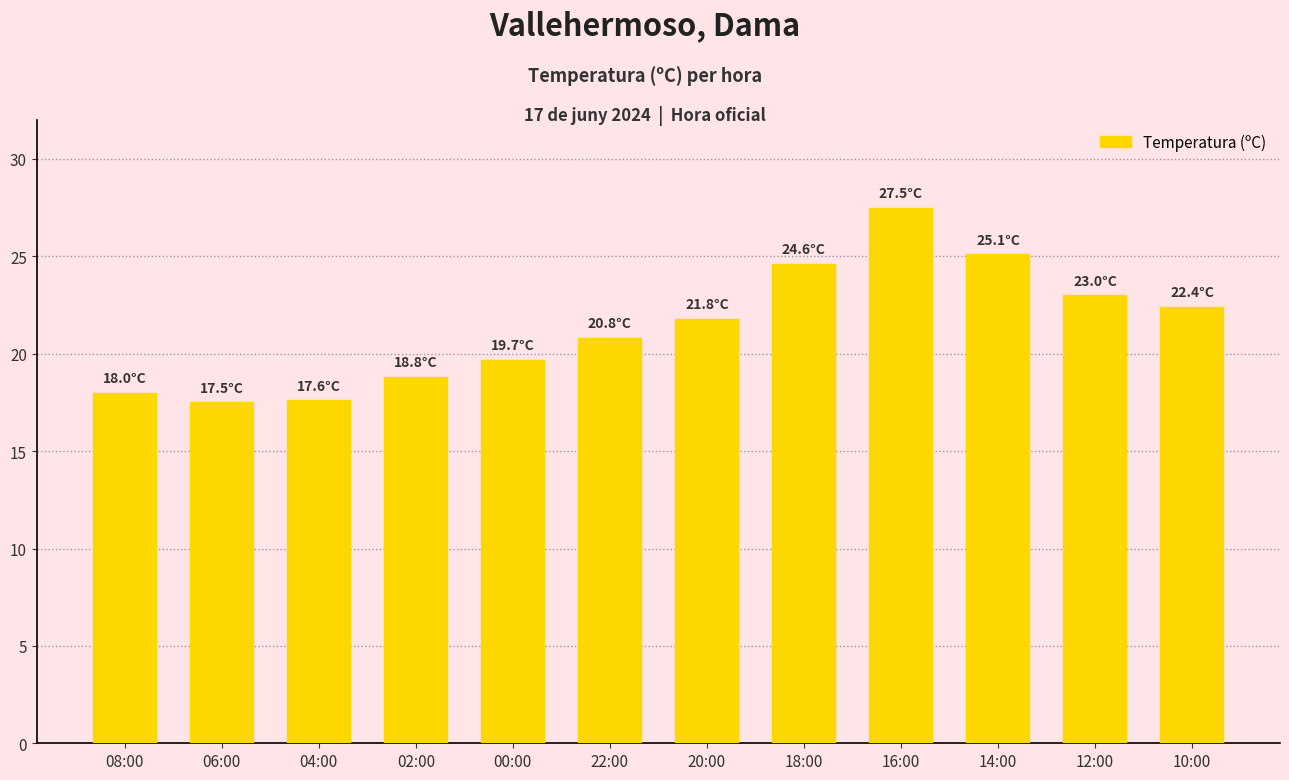

What is the difference between the values at 20:00 and 08:00?

3.8